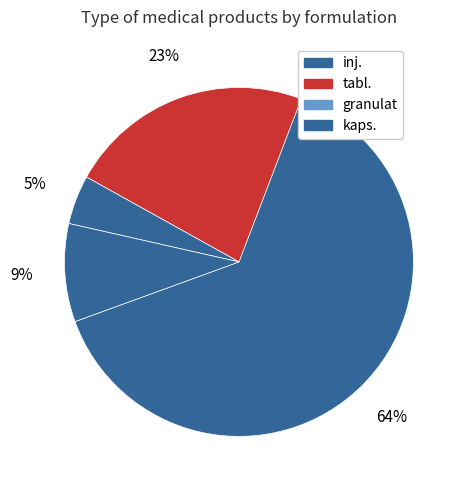

True or false: granulat accounts for 9% of the total.

True